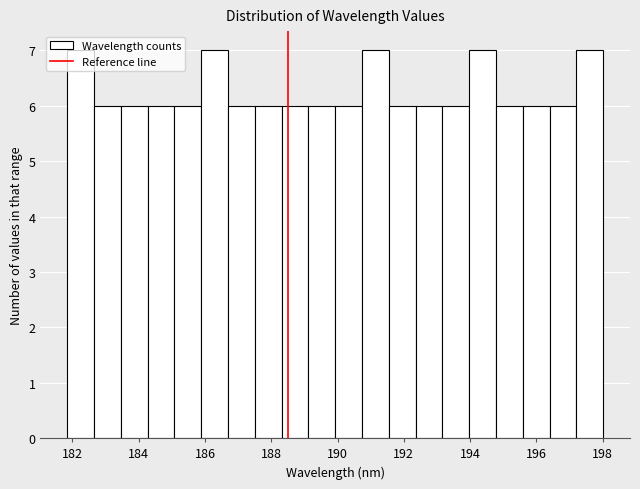

Reading left to right, list every bar in this chart as the range it spans on the x-axis followed by its height. Neither the bar edges nor the heights are printed on the chart, so give them approximately, as read against the axes.

181.8 to 182.6: 7
182.6 to 183.4: 6
183.4 to 184.2: 6
184.2 to 185.0: 6
185.0 to 185.8: 6
185.8 to 186.6: 7
186.6 to 187.6: 6
187.6 to 188.4: 6
188.4 to 189.2: 6
189.2 to 190.0: 6
190.0 to 190.8: 6
190.8 to 191.6: 7
191.6 to 192.4: 6
192.4 to 193.2: 6
193.2 to 194.0: 6
194.0 to 194.8: 7
194.8 to 195.6: 6
195.6 to 196.4: 6
196.4 to 197.2: 6
197.2 to 198.0: 7